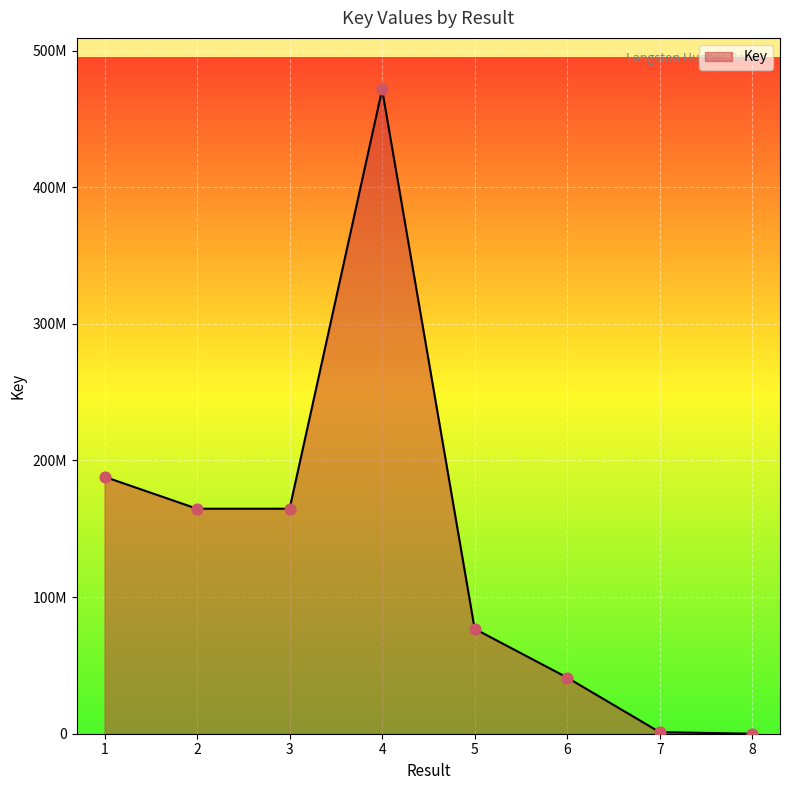

What is the change in value from 2 to 7?

-163520092